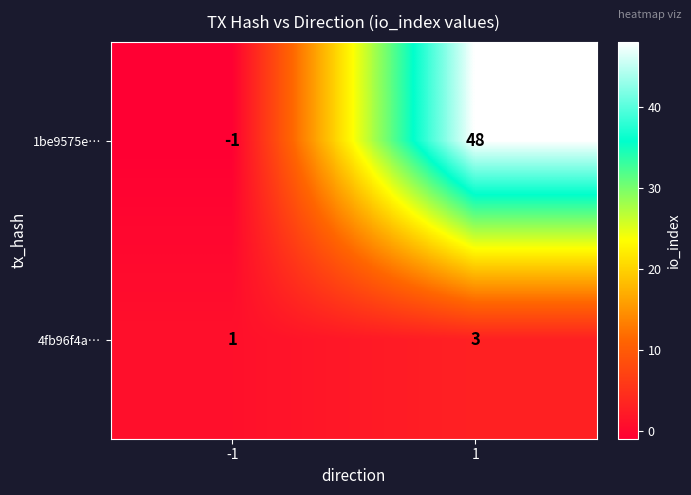

Which series has the largest total across all categories?

1be9575e…